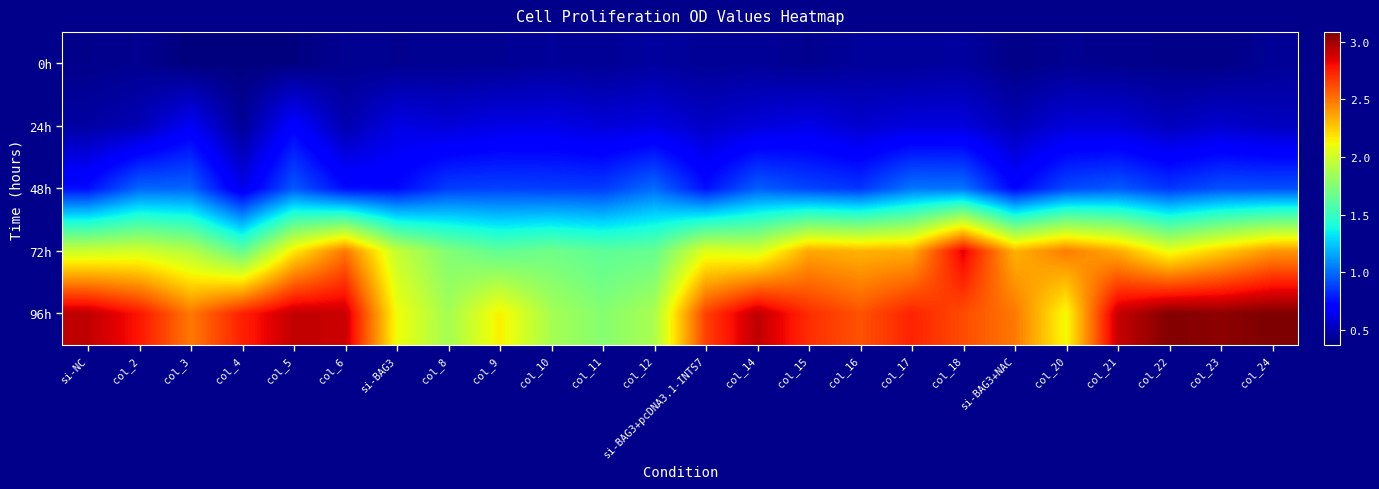

Between col_8 and col_22, which series saw the biggest shift?

96h